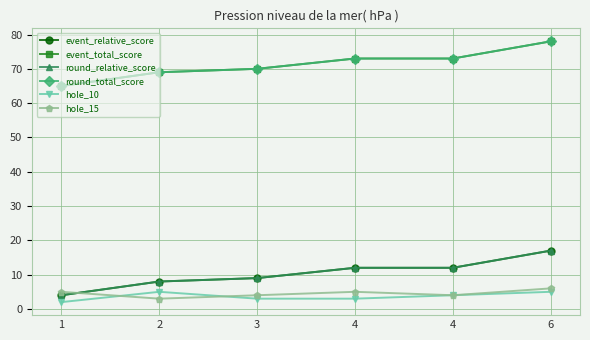

Does the chart have visible grid lines?

Yes